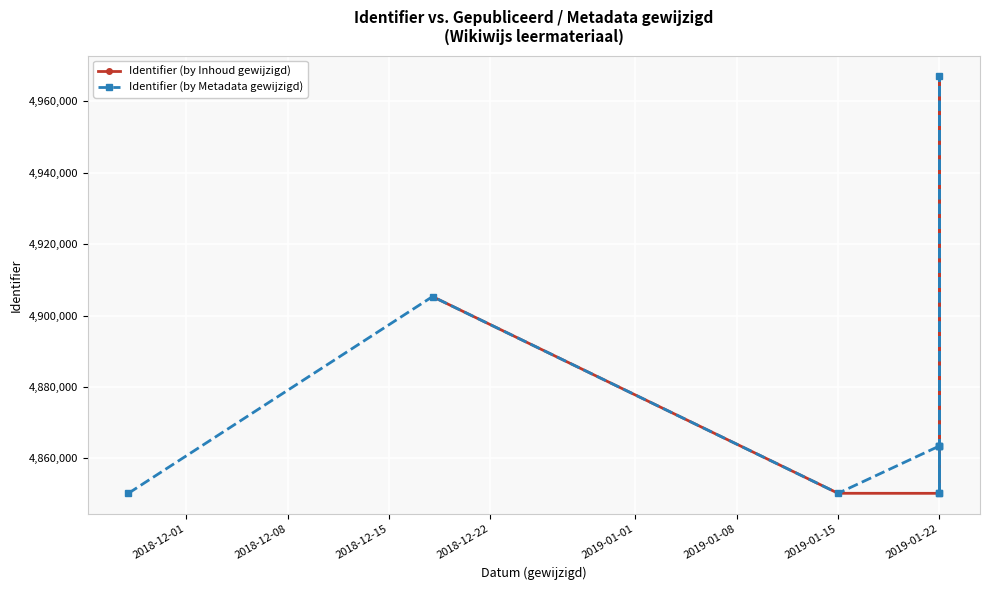

True or false: Identifier (by Inhoud gewijzigd) and Identifier (by Metadata gewijzigd) cross at least once.

True